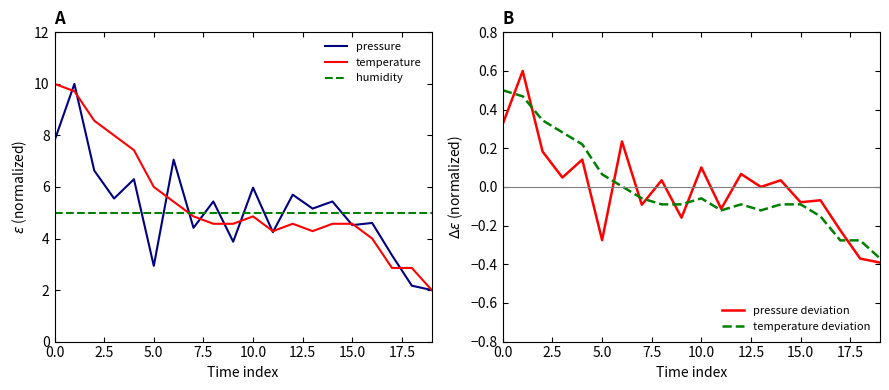

The humidity series shows 3.0 at 15.0. True or false?

False